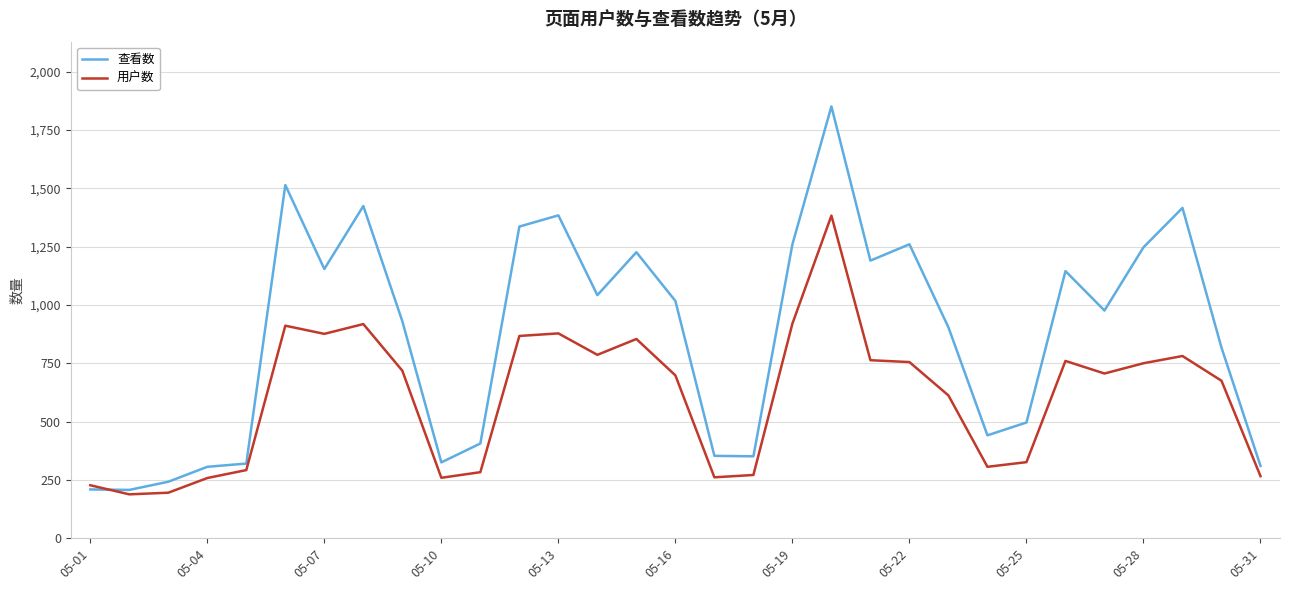

What is the minimum value for 用户数?

188